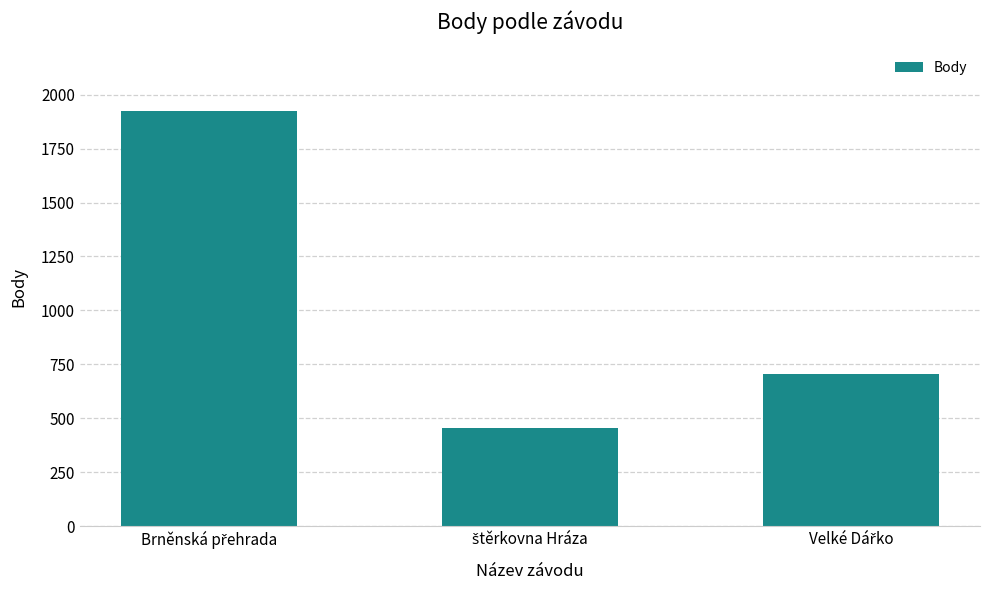

What is the value of the 2nd bar from the left?

454